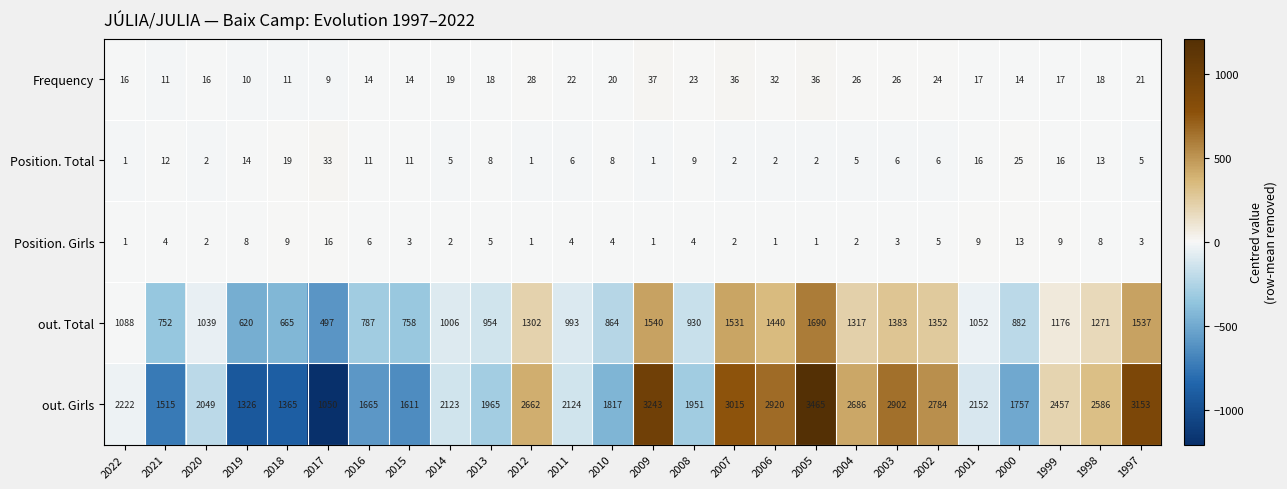

The Position. Girls series shows 5 at 2013. True or false?

True